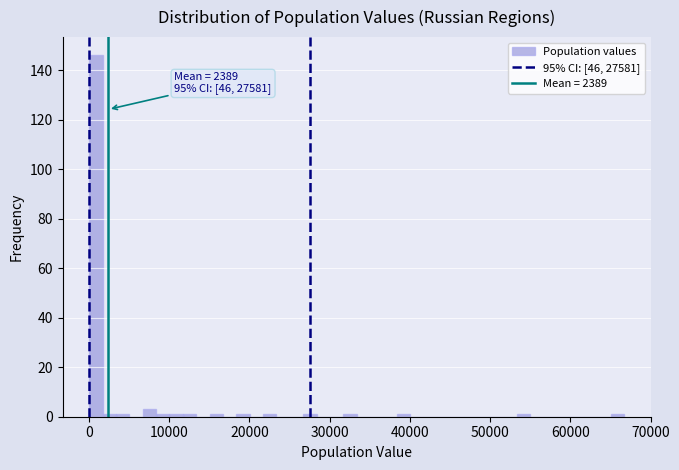

Around what value on the x-axis is the tallest bar? Give the approximate position of its centre, as read against the axis.

1000